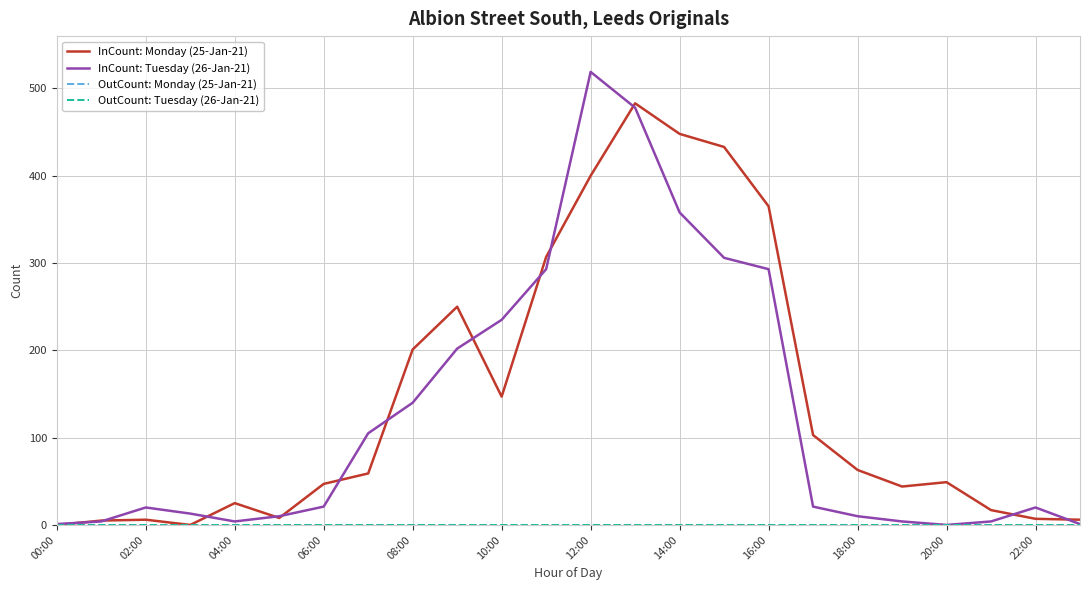

Is this an area chart (filled region under the line)?

No